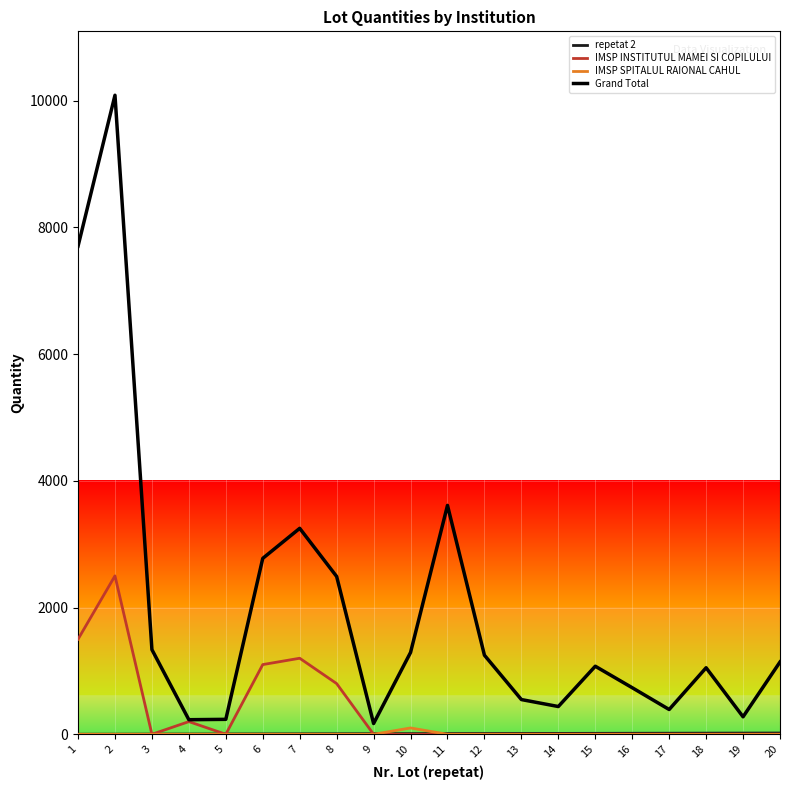

Does the chart display data point markers on the line(s)?

No